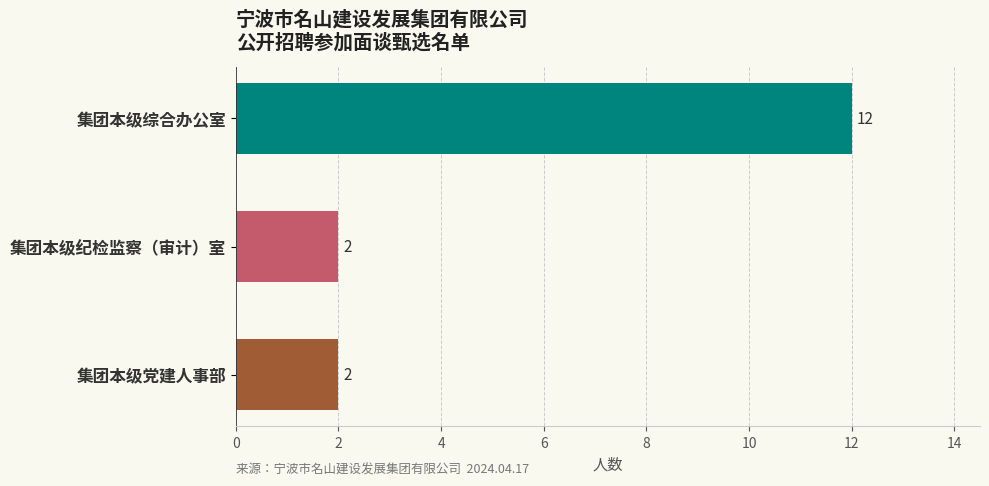

True or false: the data shows 3 at 集团本级纪检监察（审计）室.

False